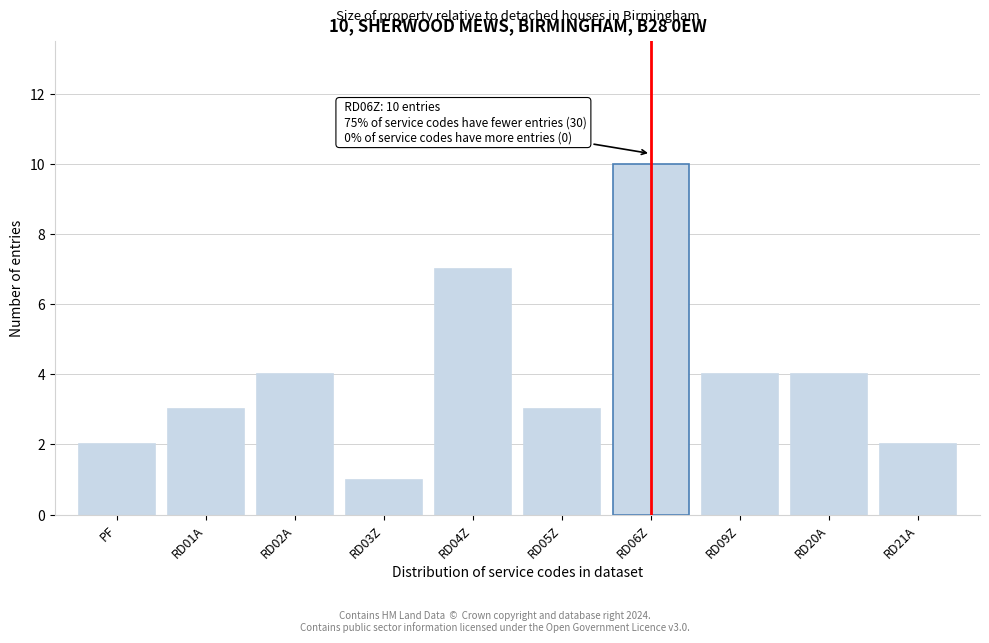

Reading right to left, list all the values displayed in this chart.

RD21A=2	RD20A=4	RD09Z=4	RD06Z=10	RD05Z=3	RD04Z=7	RD03Z=1	RD02A=4	RD01A=3	PF=2